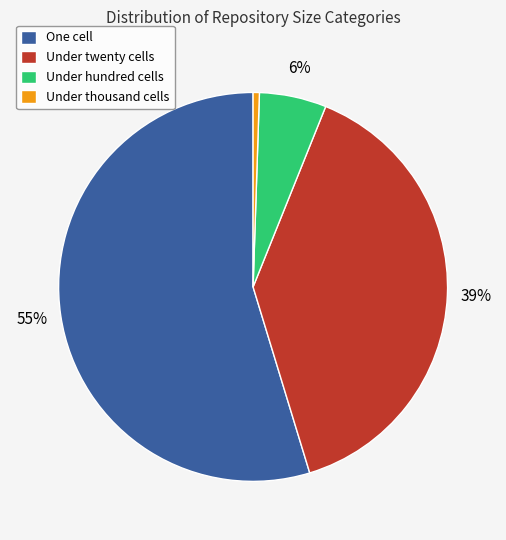

Rank the categories by value from highest to lowest.

One cell, Under twenty cells, Under hundred cells, Under thousand cells